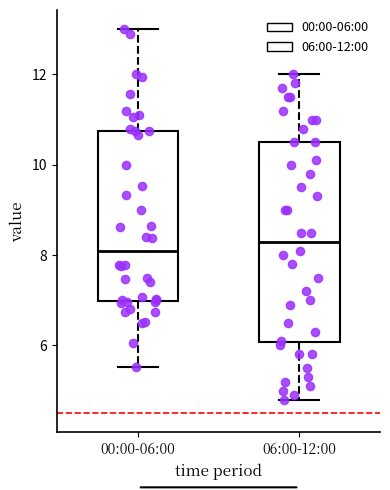

Where does the median line of the box for 06:00-12:00 sit on the y-axis? The values are not printed on the chart, so give them approximately, as read against the axis.

8.4